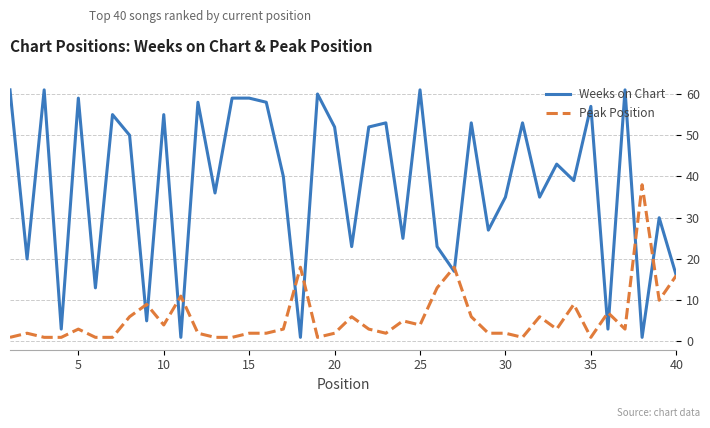

Which series has the largest total across all categories?

Weeks on Chart